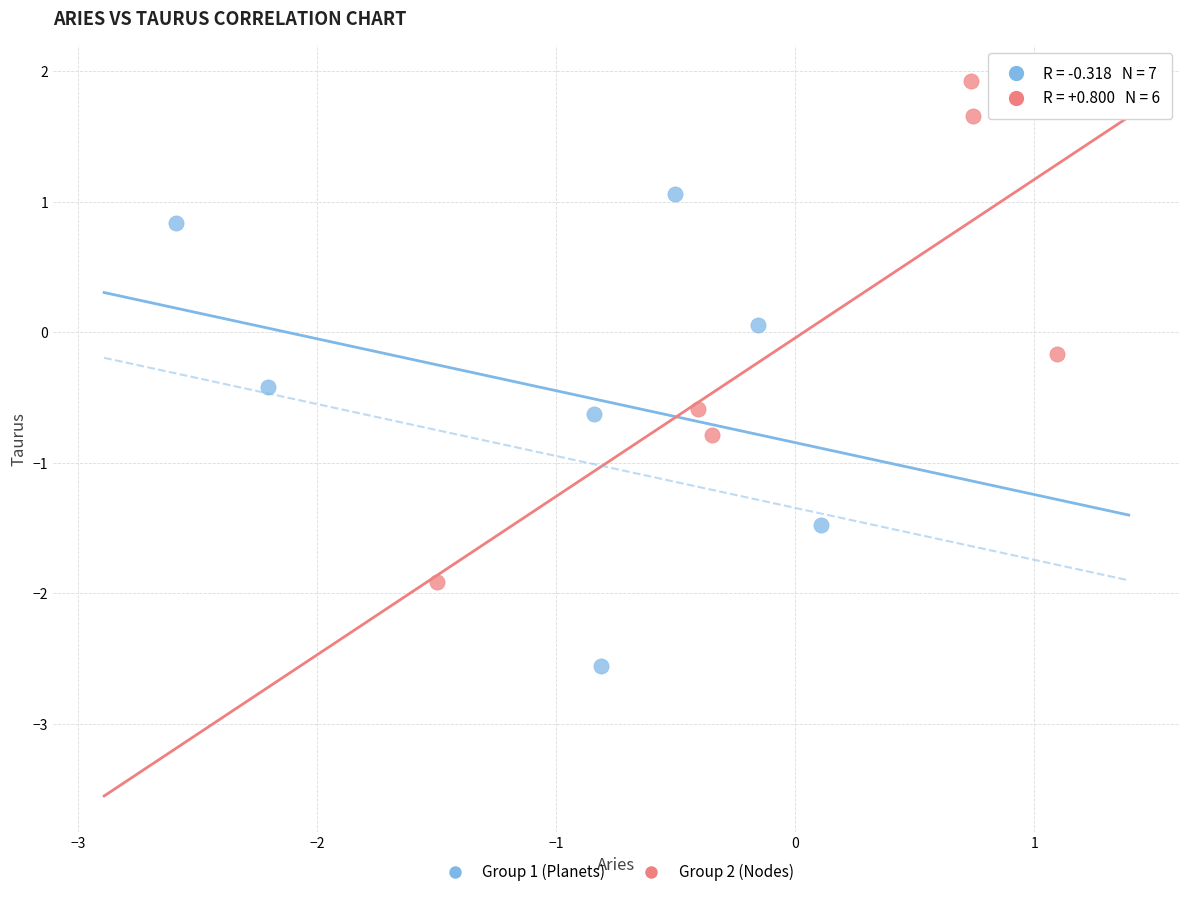

Which series reaches the minimum Y coordinate?

Group 1 (Planets)